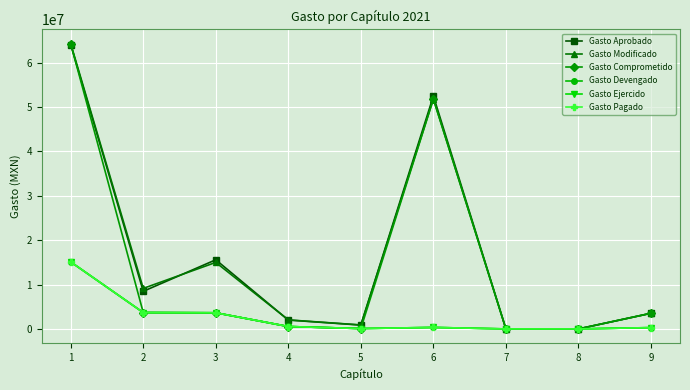

Does the chart have visible grid lines?

Yes